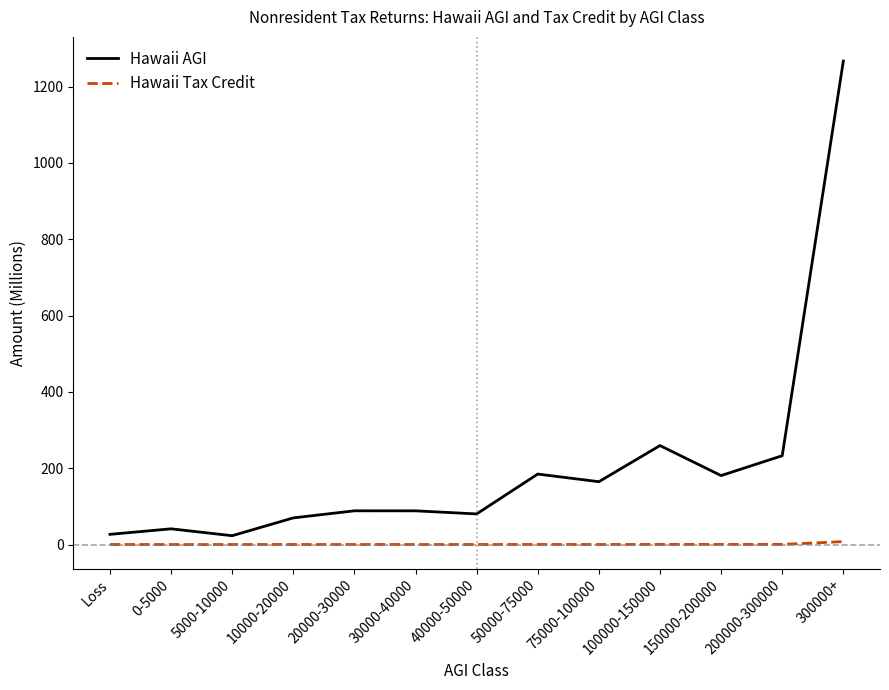

True or false: Hawaii Tax Credit and Hawaii AGI intersect in this chart.

False